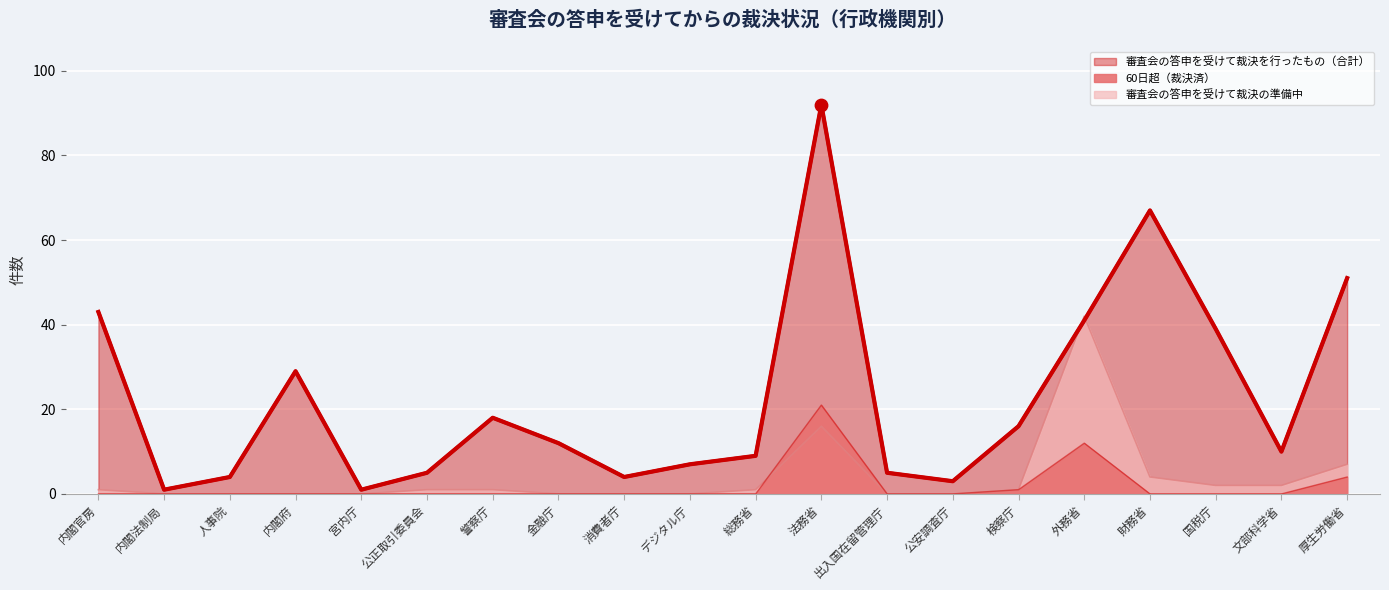

What are all the series names shown in the legend?

審査会の答申を受けて裁決を行ったもの（合計）, 60日超（裁決済）, 審査会の答申を受けて裁決の準備中